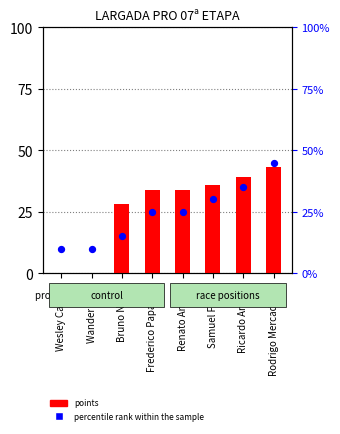

Which series reaches the minimum Y coordinate?

points